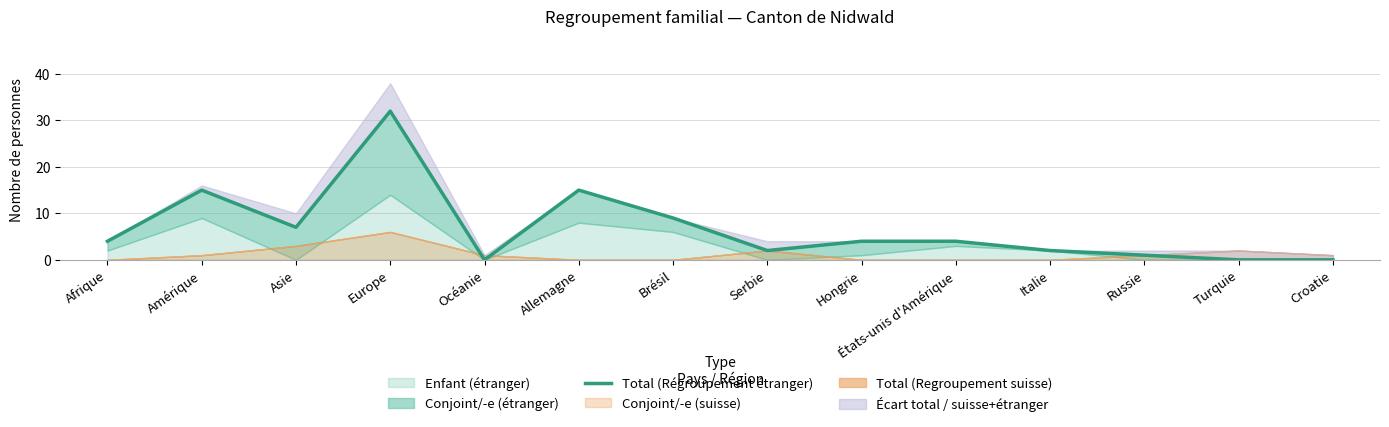

How many values are above zero?

11